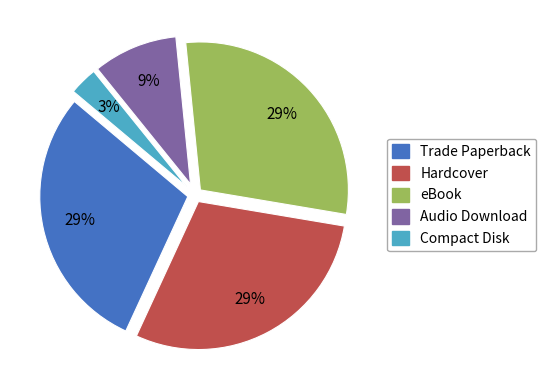

Approximately how many times larger is the value at Compact Disk compared to Audio Download?

0.3